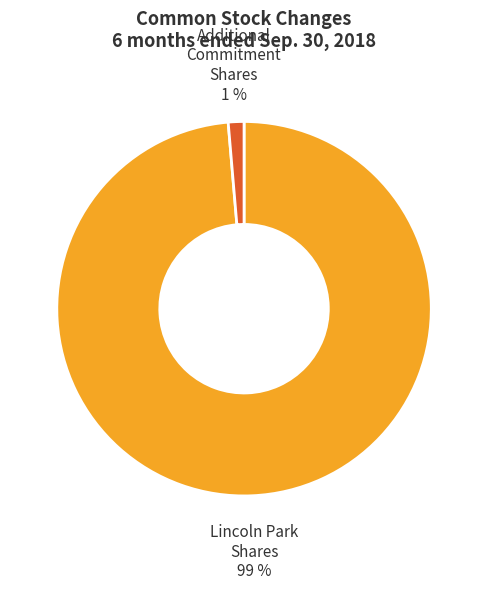

To the nearest percent, what is the average slice percentage?

50%